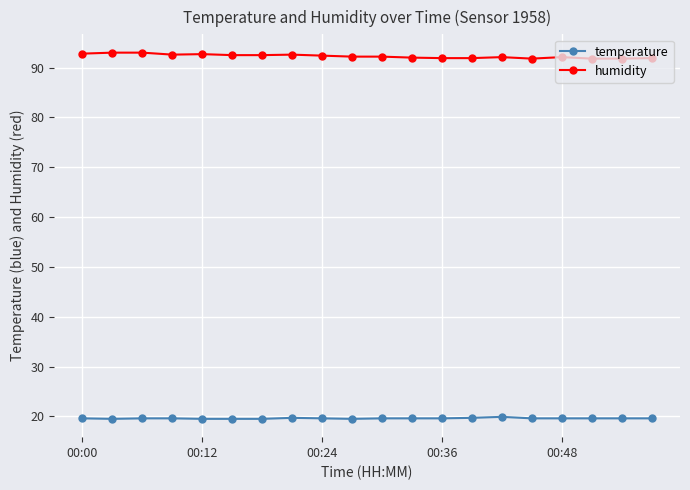

What is the value of the humidity point at the 17th from the left?

92.1